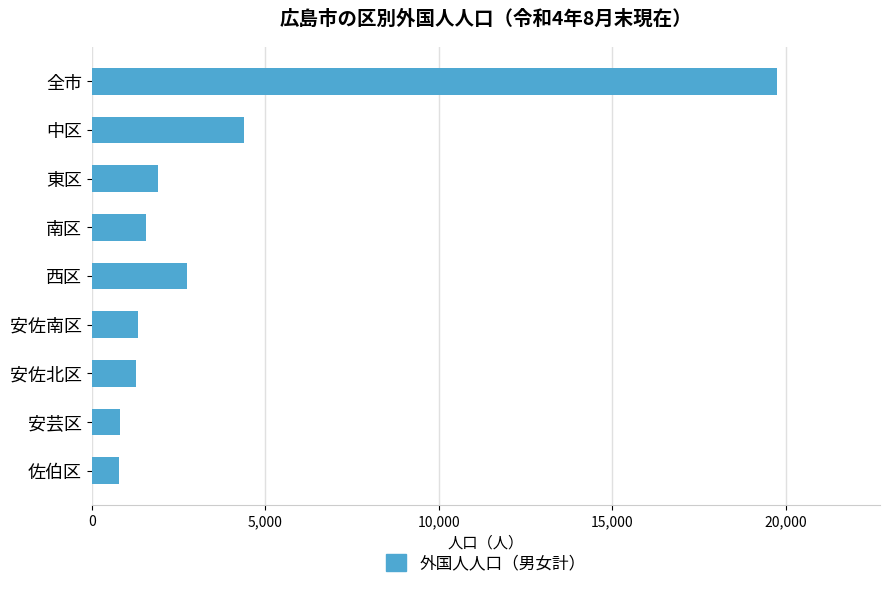

What is the change in value from 西区 to 安芸区?

-1930